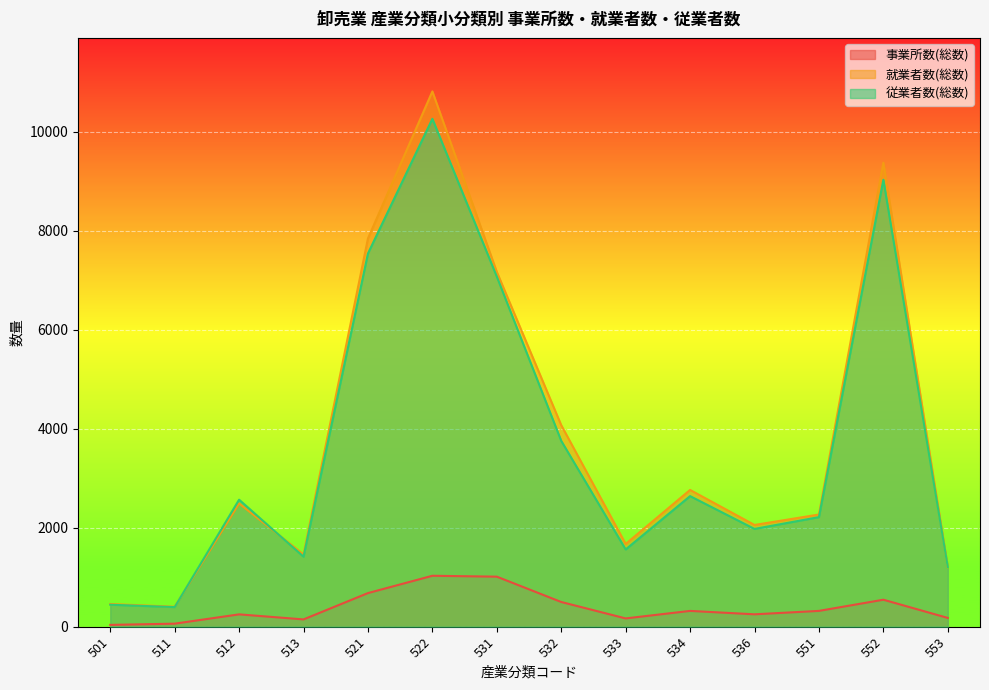

The 従業者数(総数) series shows 817 at 553. True or false?

False